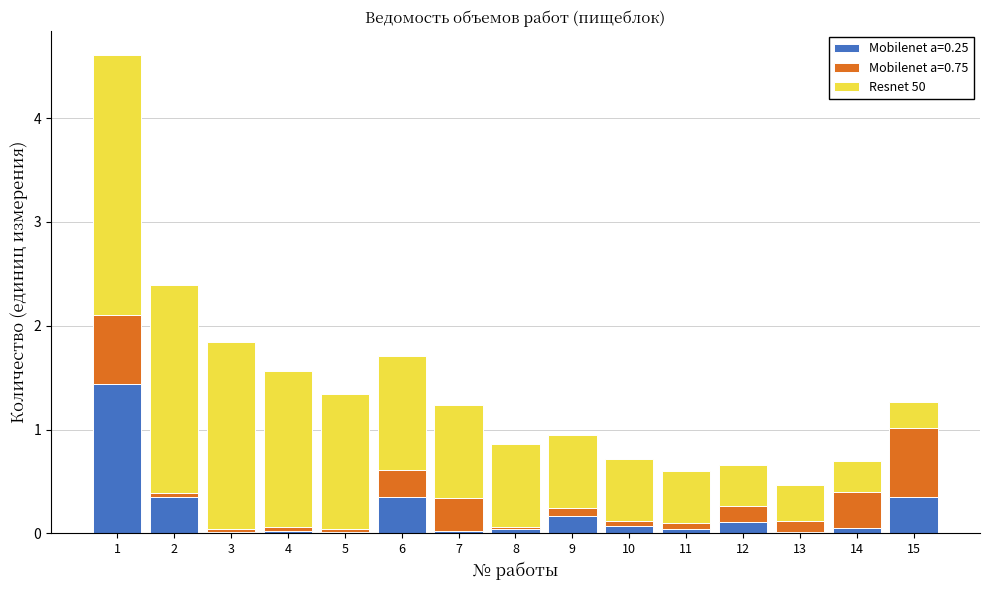

The value of Mobilenet a=0.25 at 7 is 0.0. True or false?

True